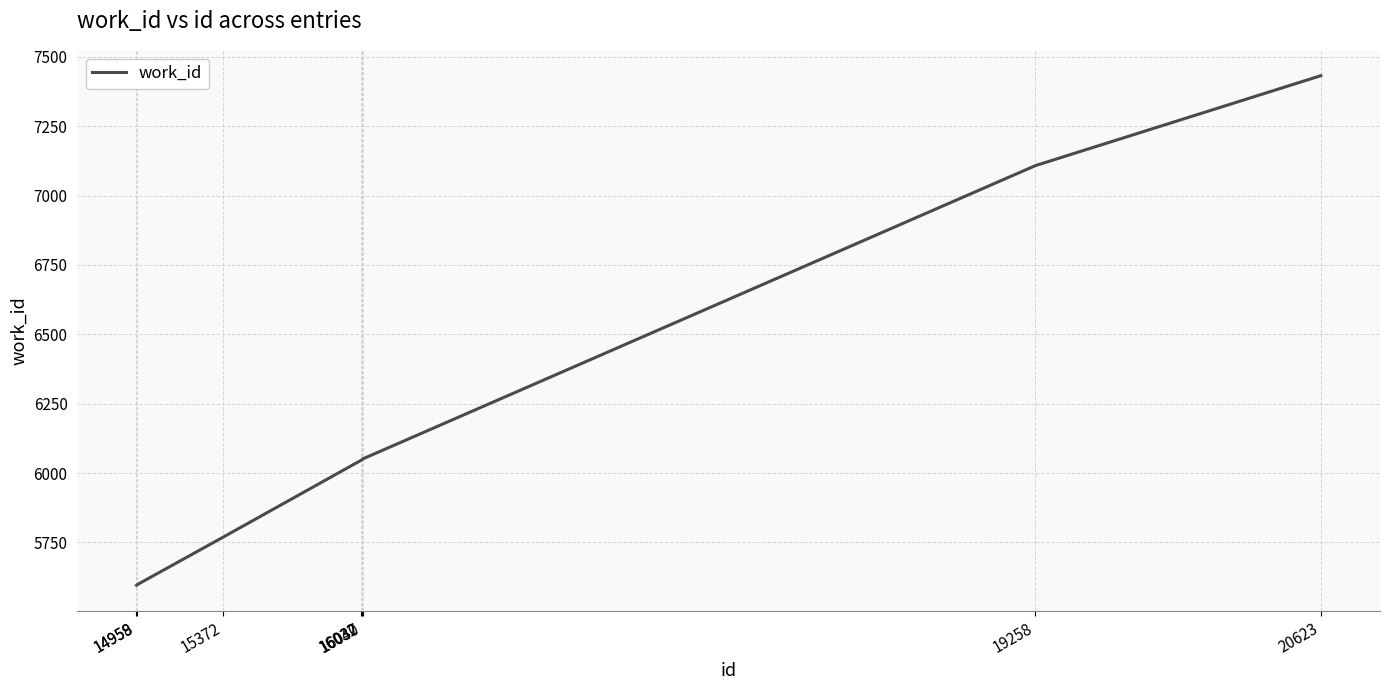

What is the average value?

6206